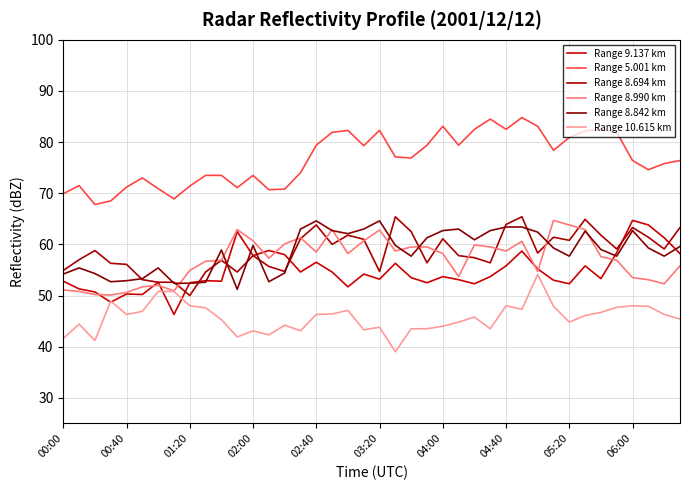

At which category does the chart reach its minimum across all series?

21